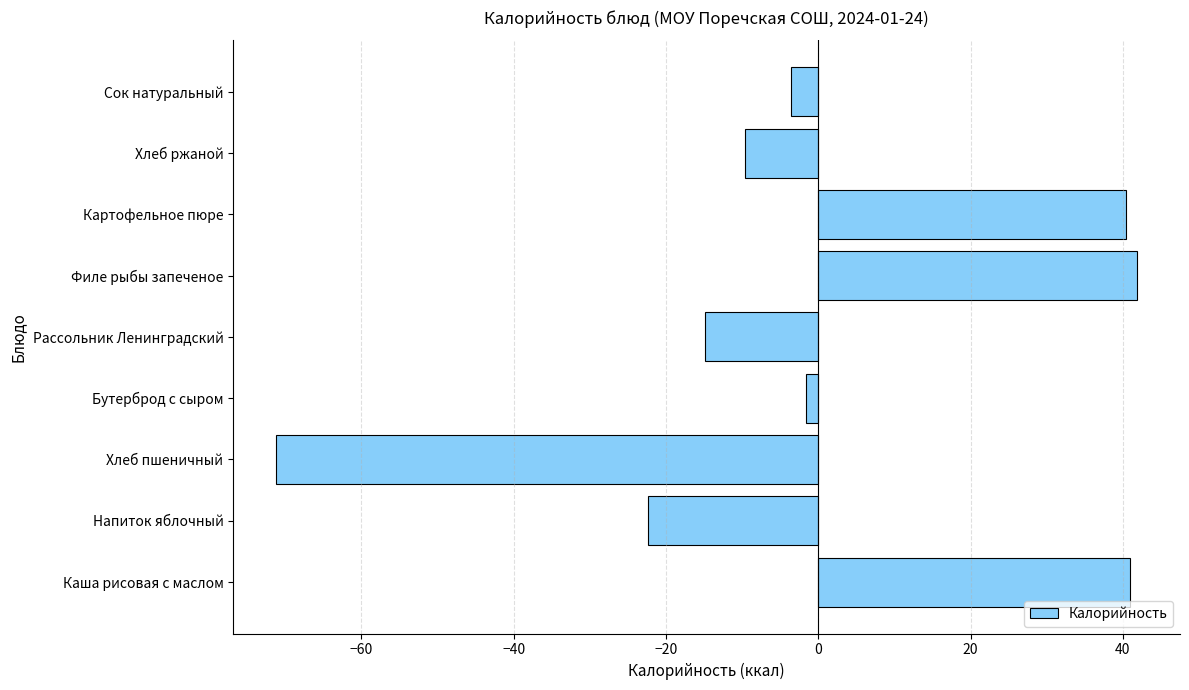

Count the number of categories in the chart.

9